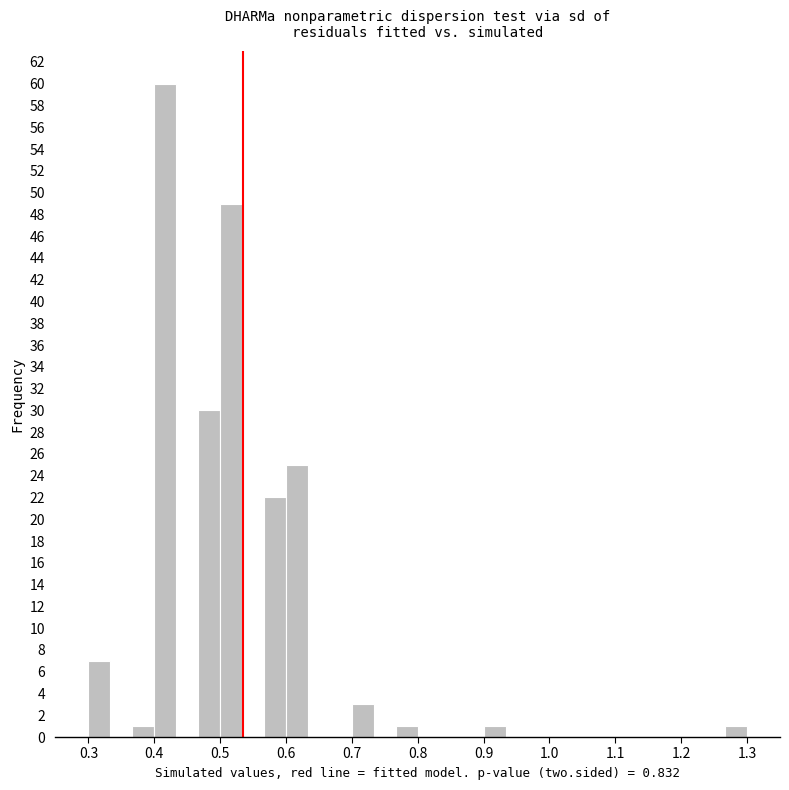

Read against the x-axis, roughly where is the centre of the tallest bar?

0.42